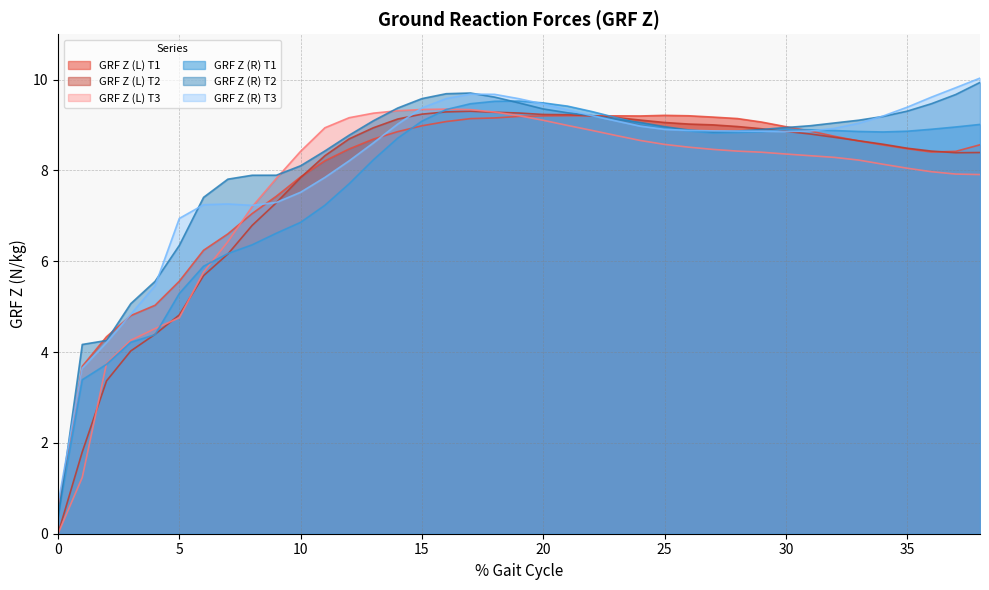

Does the chart have visible grid lines?

Yes